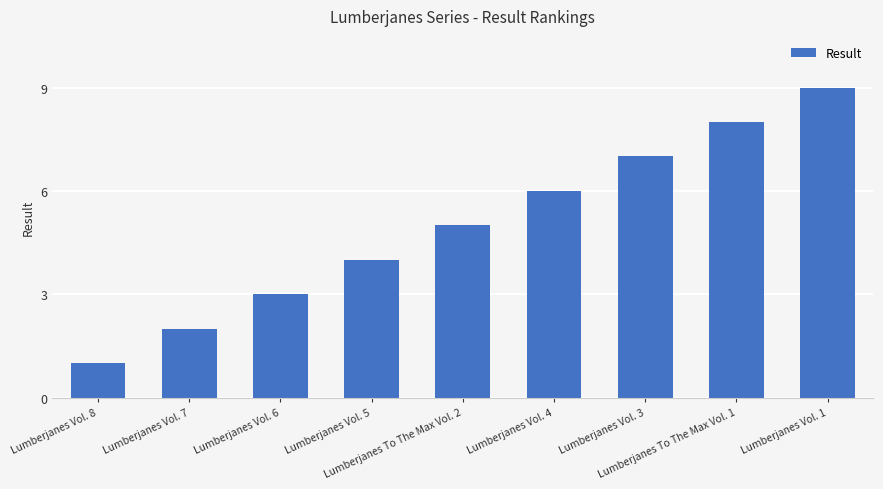

What is the smallest value displayed?

1